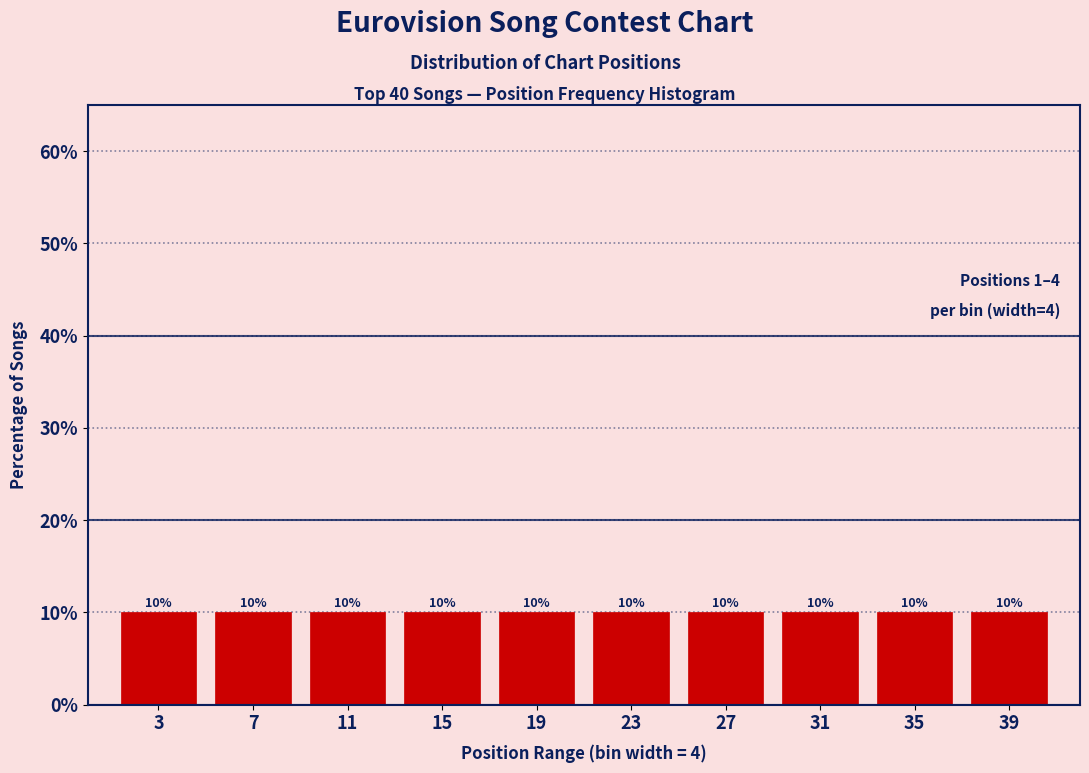

How tall is the bar that spans 21 to 25 on the x-axis?

10